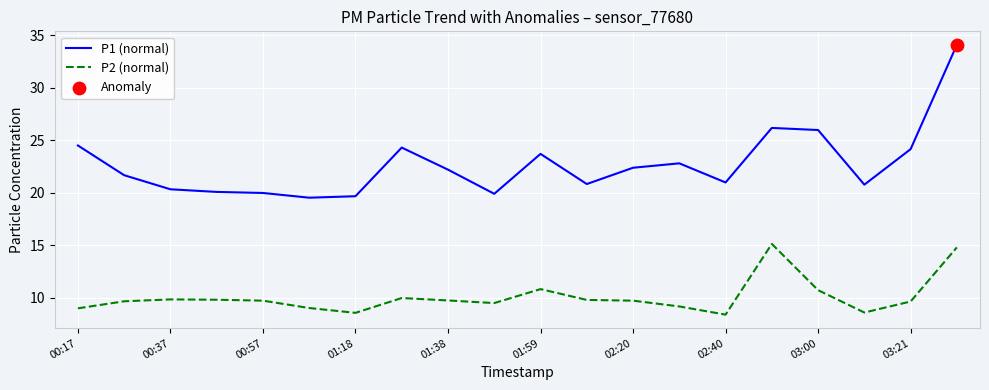

Which series has the largest range (max minus min)?

P1 (normal)